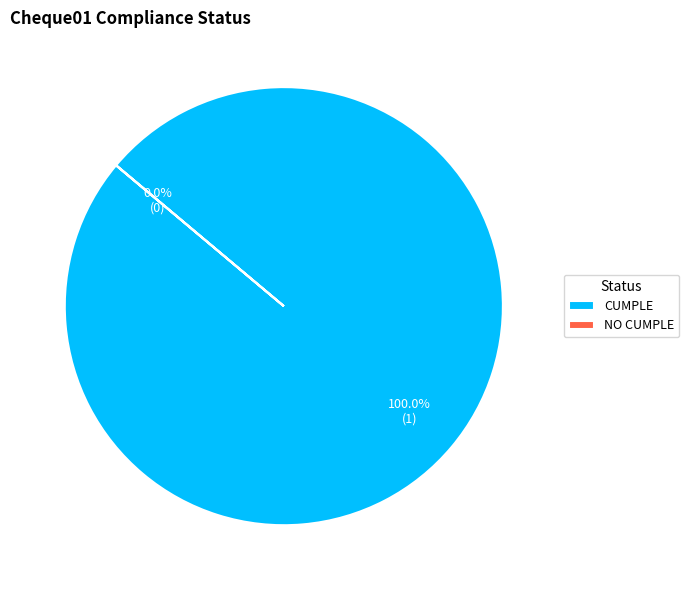

Is it true that NO CUMPLE is 1% of the pie?

False